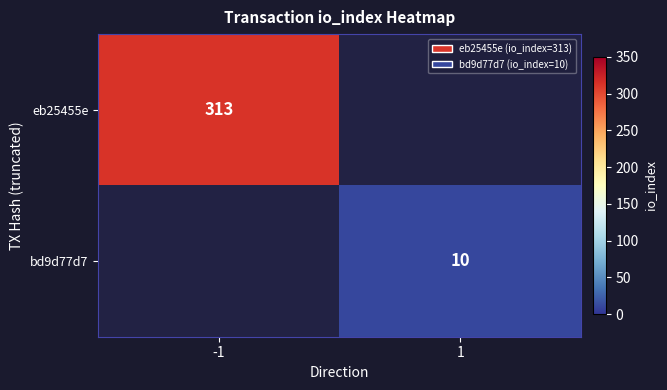

True or false: bd9d77d7 has a value of 10 at 1.

True